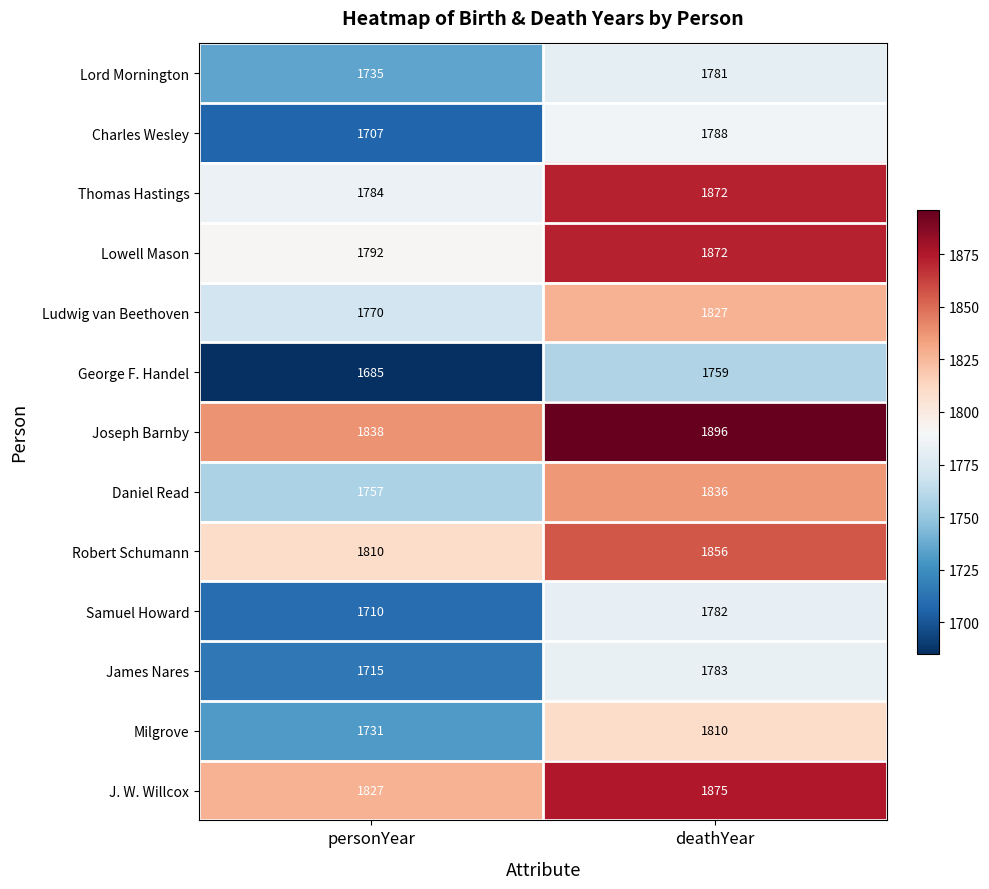

What is the sum of the Lord Mornington values at personYear and deathYear?

3516